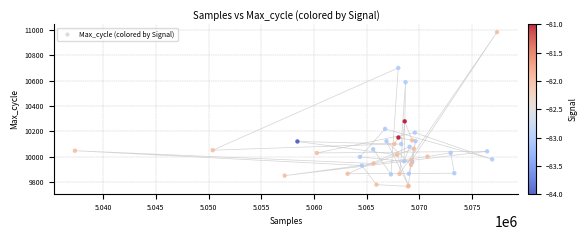

What Y value in the scatter plot is closest to 10373?

10278